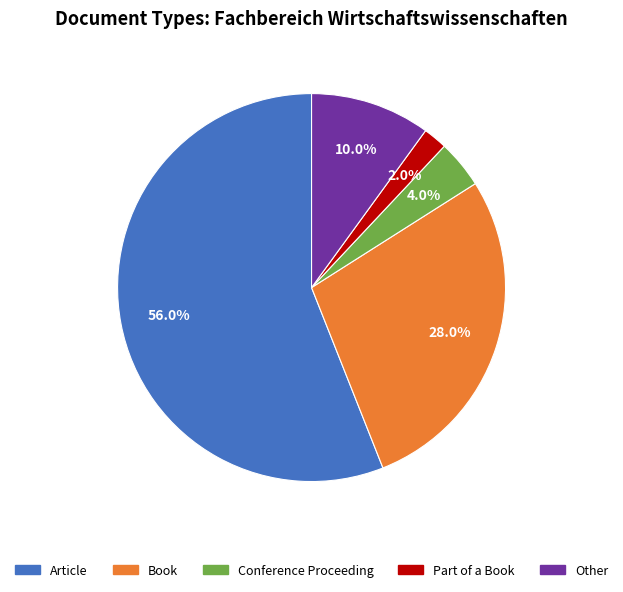

To the nearest percent, what is the difference between the Other and Conference Proceeding slice percentages?

6%